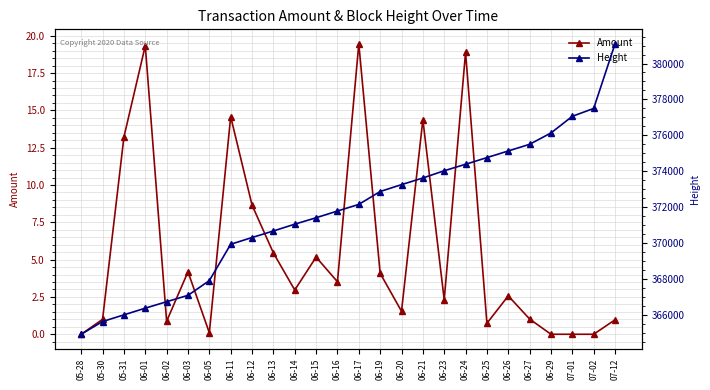

What are all the series names shown in the legend?

Amount, Height